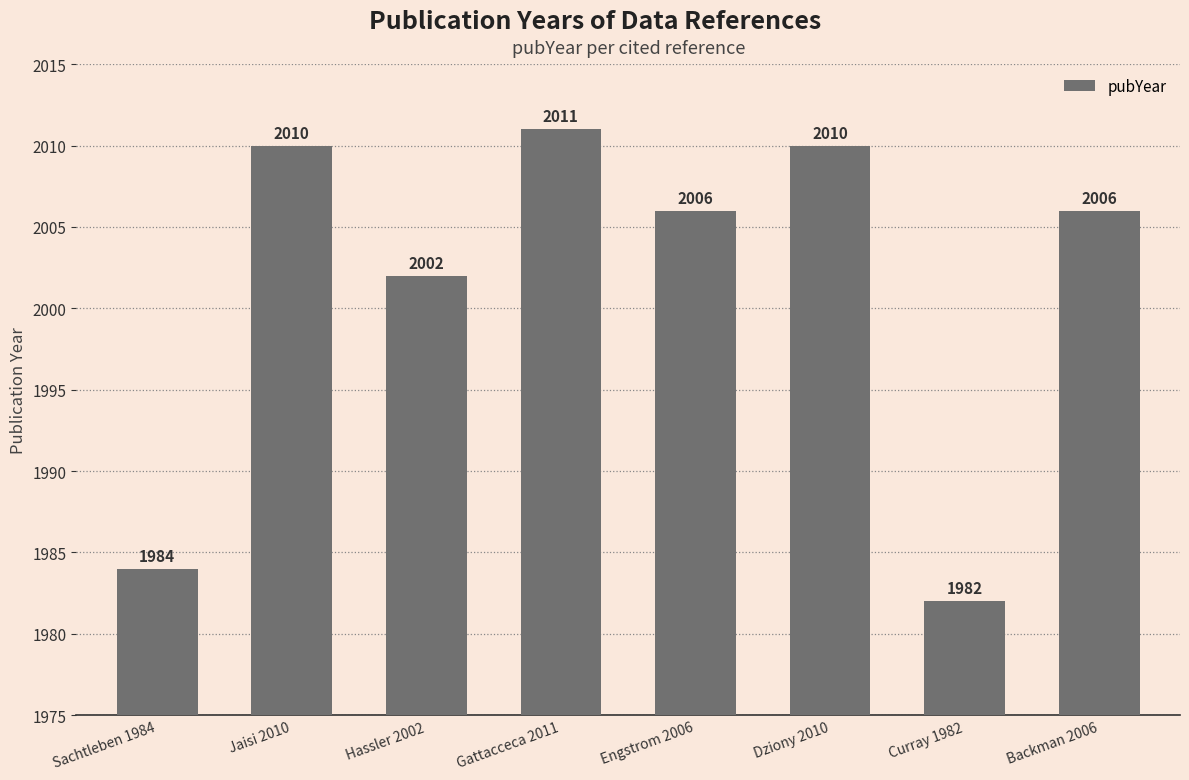

True or false: the data shows 2010 at Jaisi 2010.

True